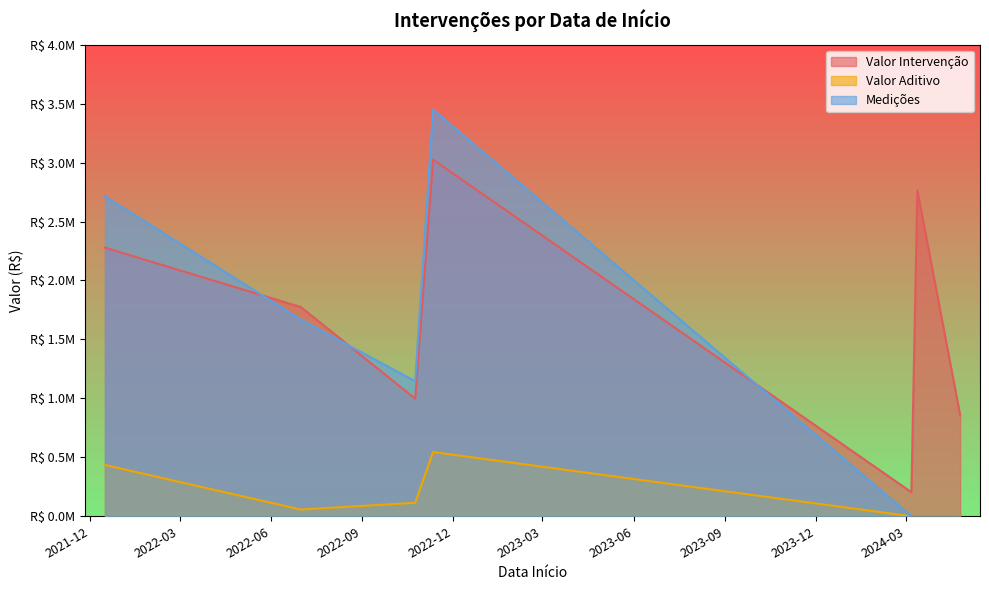

What are all the series names shown in the legend?

Valor Intervenção, Valor Aditivo, Medições